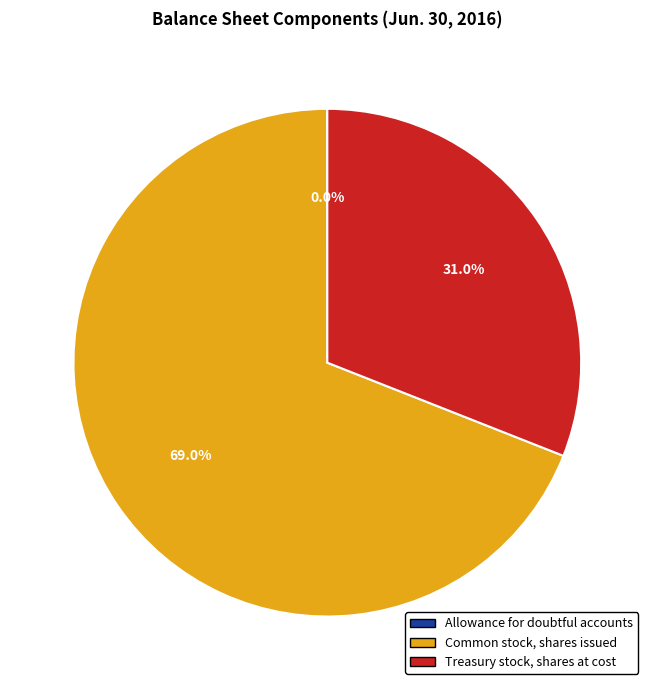

To the nearest percent, what is the difference between the largest and smallest slice percentages?

69%